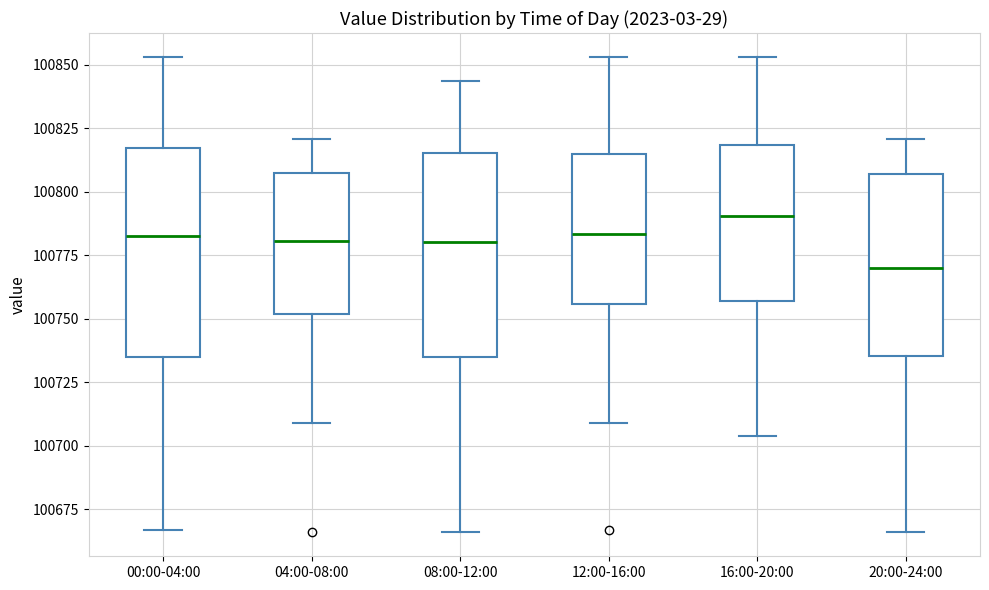

Reading left to right, read every box against the y-axis: the position of its median line, the range the box covers, and the ends of its whiskers. The values are not printed on the chart, so give them approximately, as read against the axis.

00:00-04:00: median 100785, box 100735 to 100815, whiskers 100665 to 100855
04:00-08:00: median 100780, box 100750 to 100810, whiskers 100710 to 100820
08:00-12:00: median 100780, box 100735 to 100815, whiskers 100665 to 100845
12:00-16:00: median 100785, box 100755 to 100815, whiskers 100710 to 100855
16:00-20:00: median 100790, box 100755 to 100820, whiskers 100705 to 100855
20:00-24:00: median 100770, box 100735 to 100805, whiskers 100665 to 100820